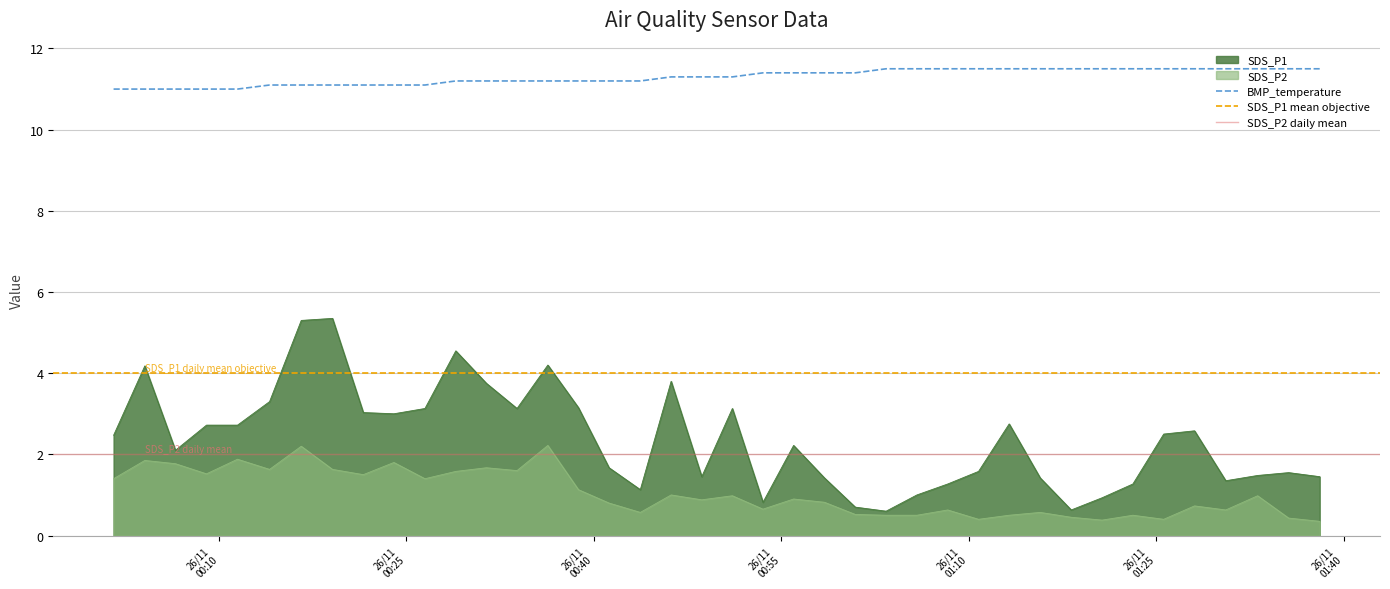

True or false: SDS_P1 and SDS_P2 intersect in this chart.

False